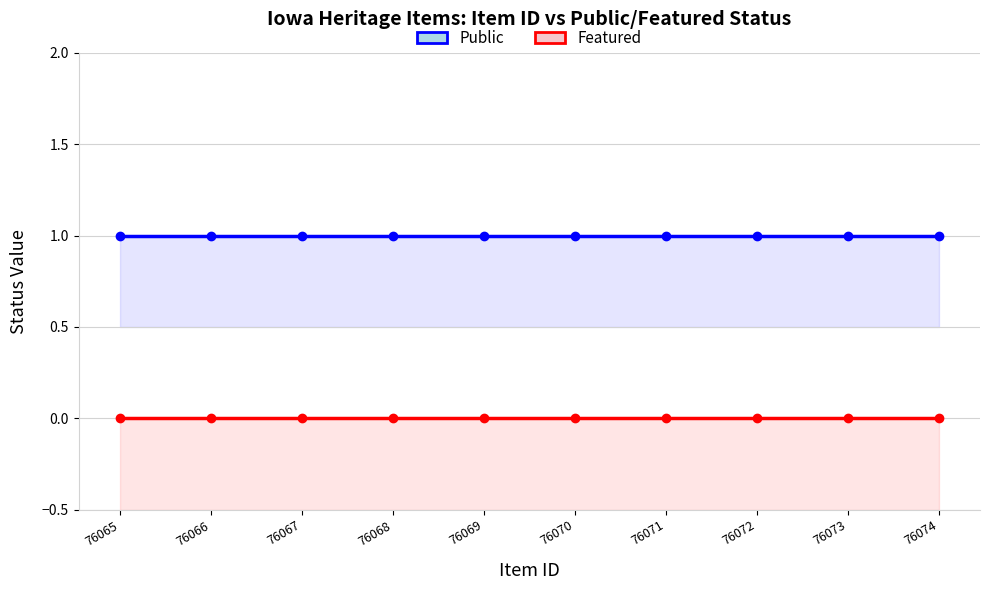

The Featured series shows 0 at 76066. True or false?

True